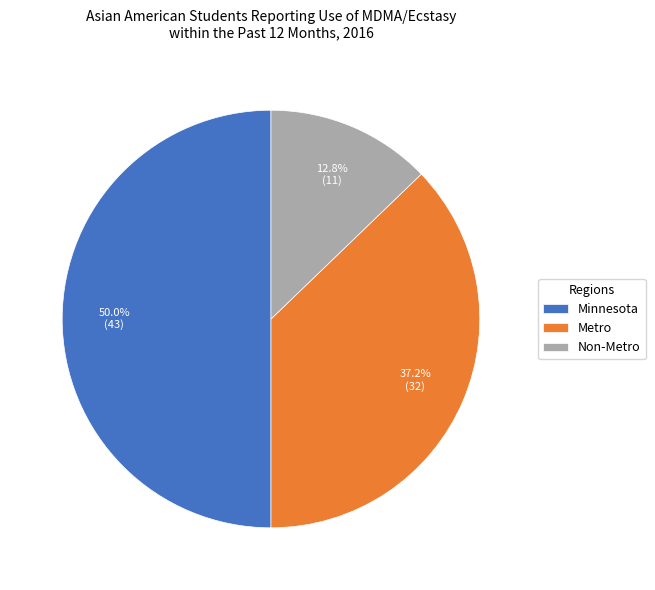

Is Non-Metro the majority of the pie?

No